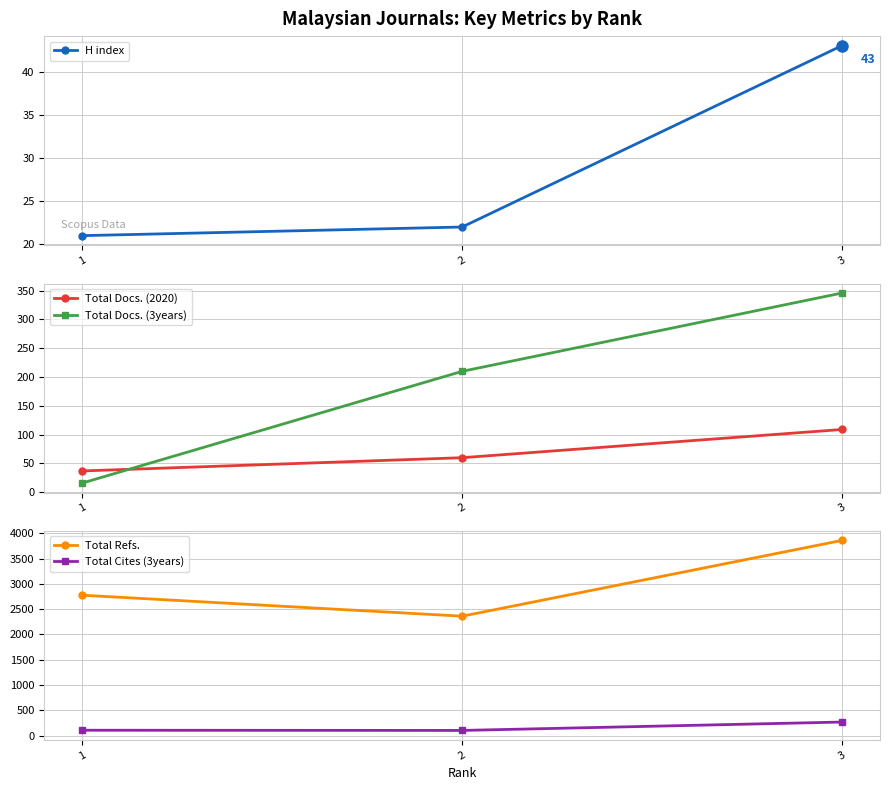

What is the difference between the second highest and minimum values in the Total Refs. series?

415